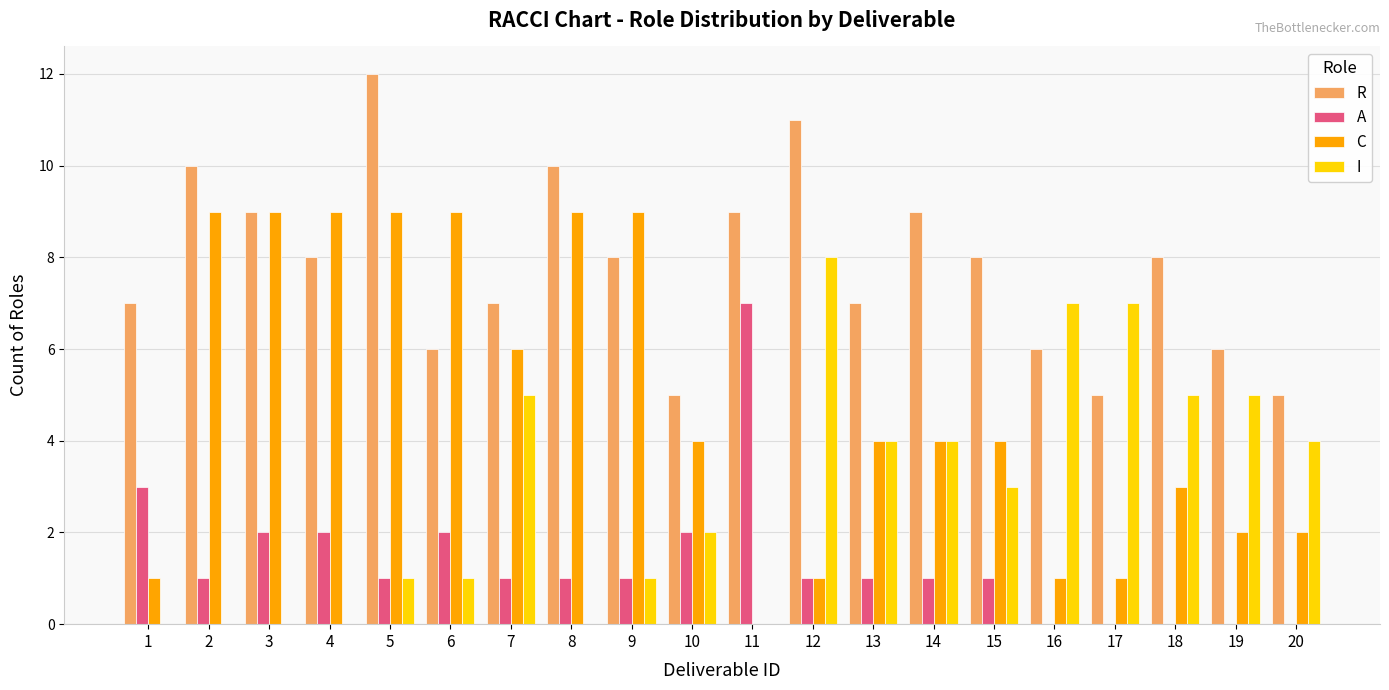

Is the value of C at 17 greater than the value of I at 20?

No